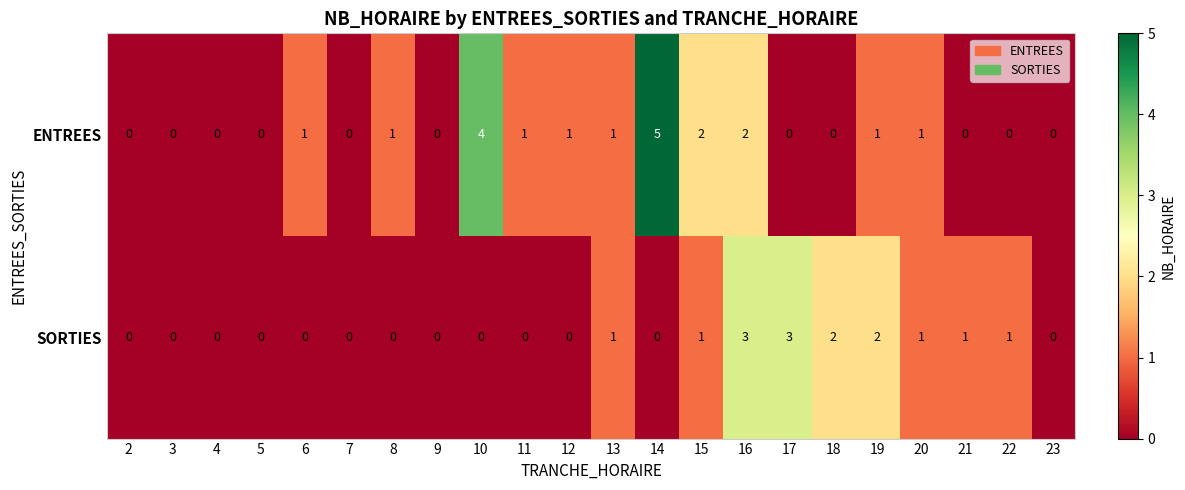

How many distinct data groups are displayed?

2